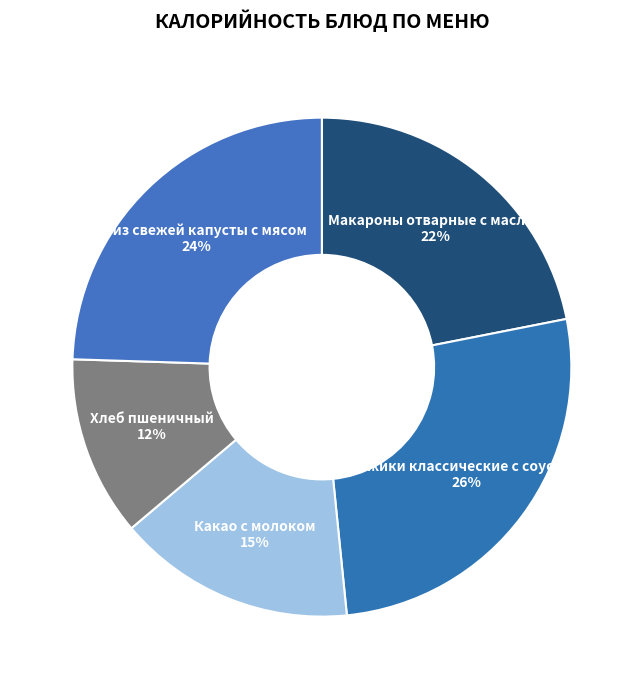

Which has a higher value, Ежики классические с соусом or Какао с молоком?

Ежики классические с соусом